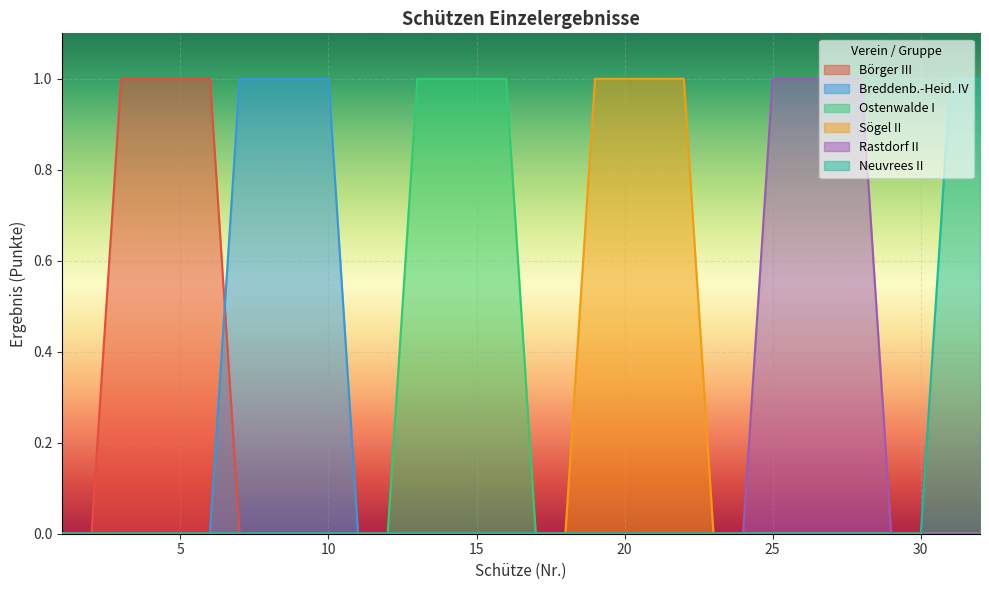

How many values in Breddenb.-Heid. IV are above zero?

4